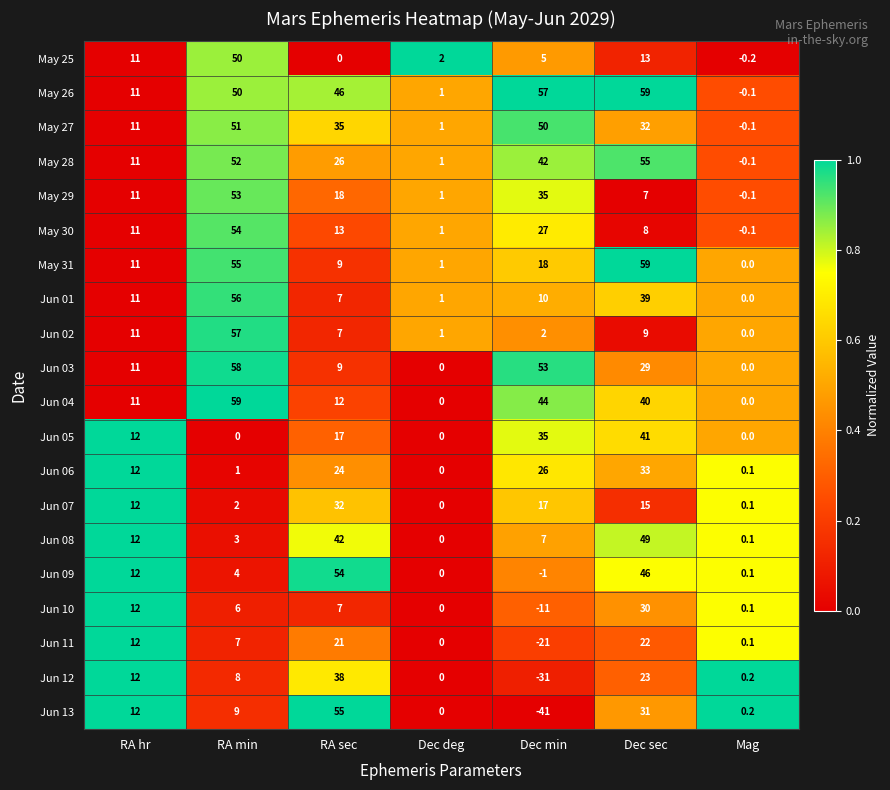

Rank the categories by May 31 value from highest to lowest.

Dec sec, RA min, Dec min, RA hr, RA sec, Dec deg, Mag